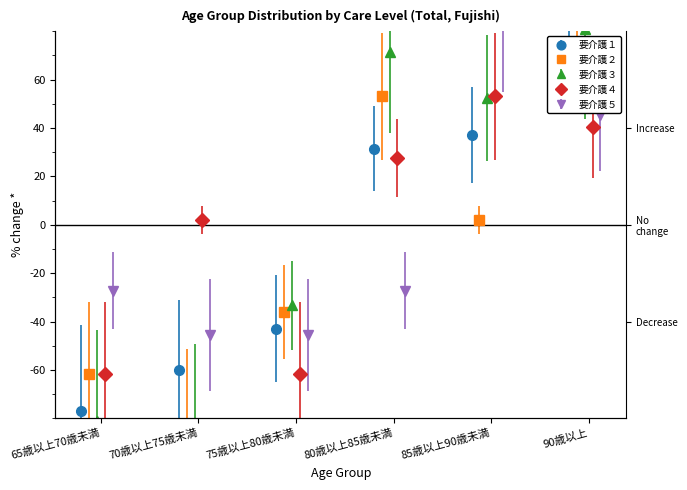

How many groups of bars are there?

6